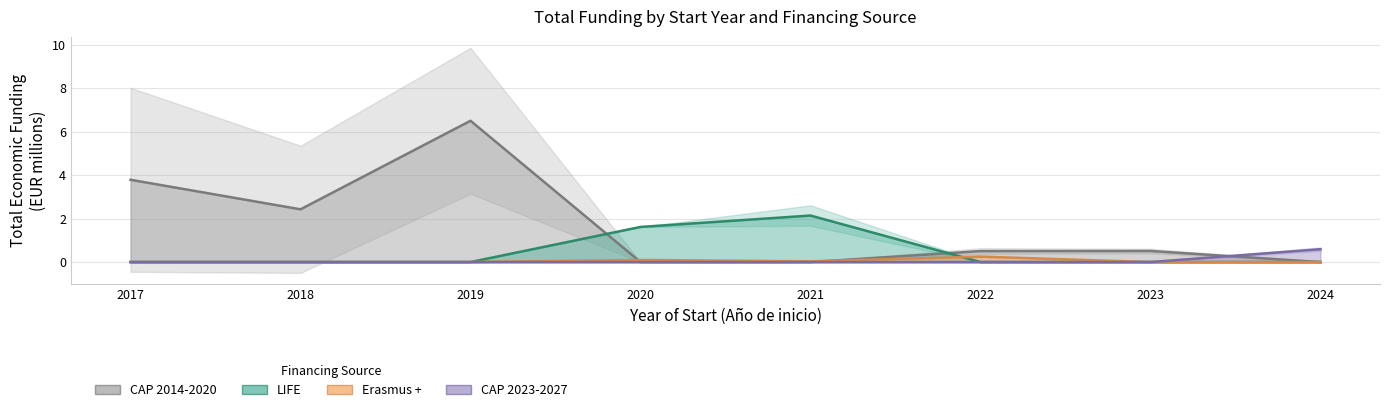

Which series has the widest spread of values?

CAP 2014-2020